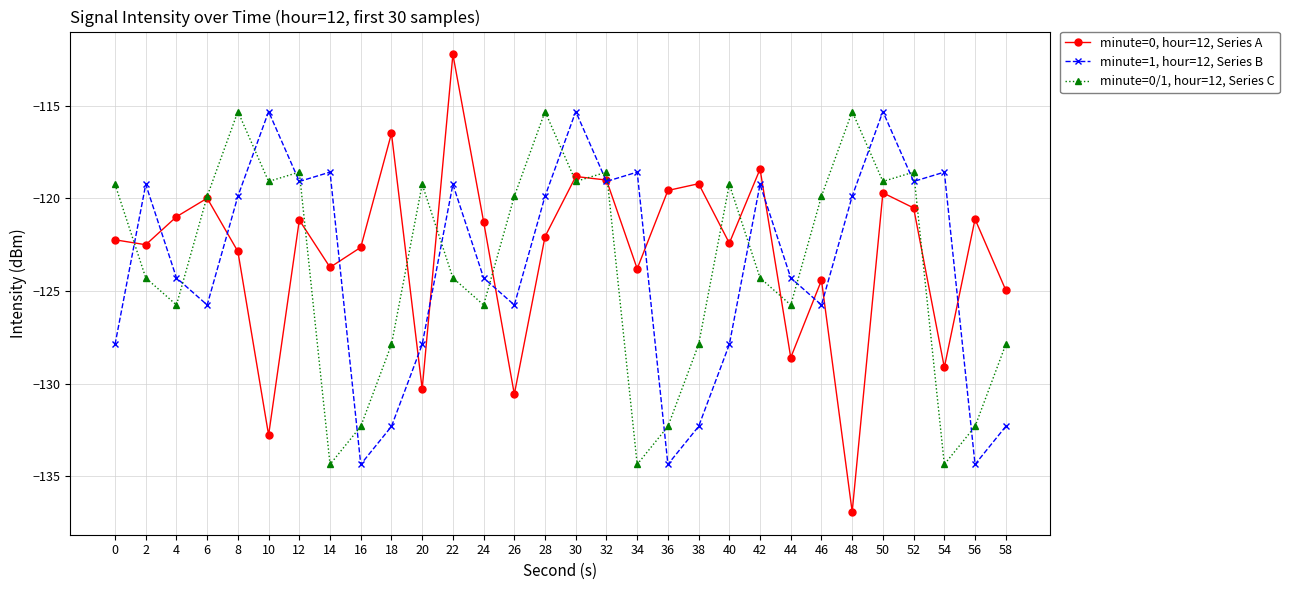

At which category is the sum across all series the highest?

30